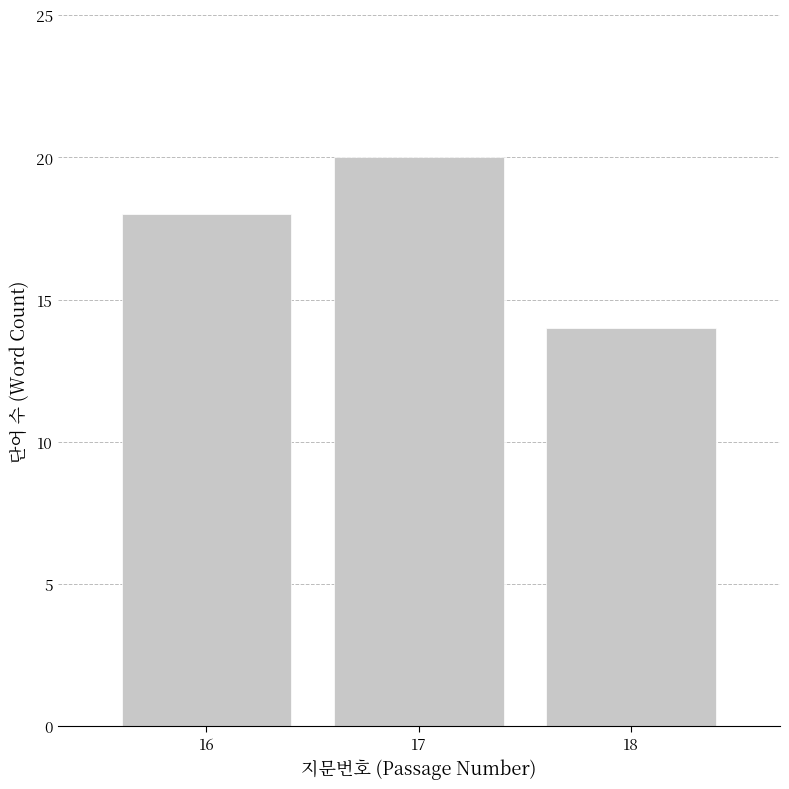

Reading right to left, list all the values displayed in this chart.

14	20	18